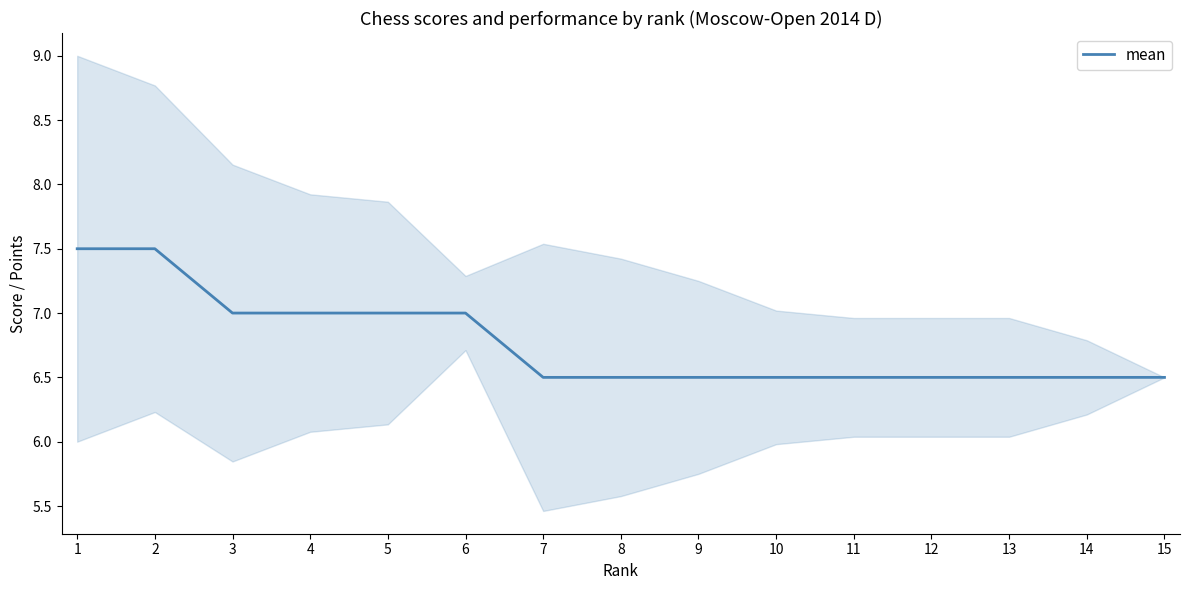

List the labels in order of value, smallest first.

7, 8, 9, 10, 11, 12, 13, 14, 15, 3, 4, 5, 6, 1, 2